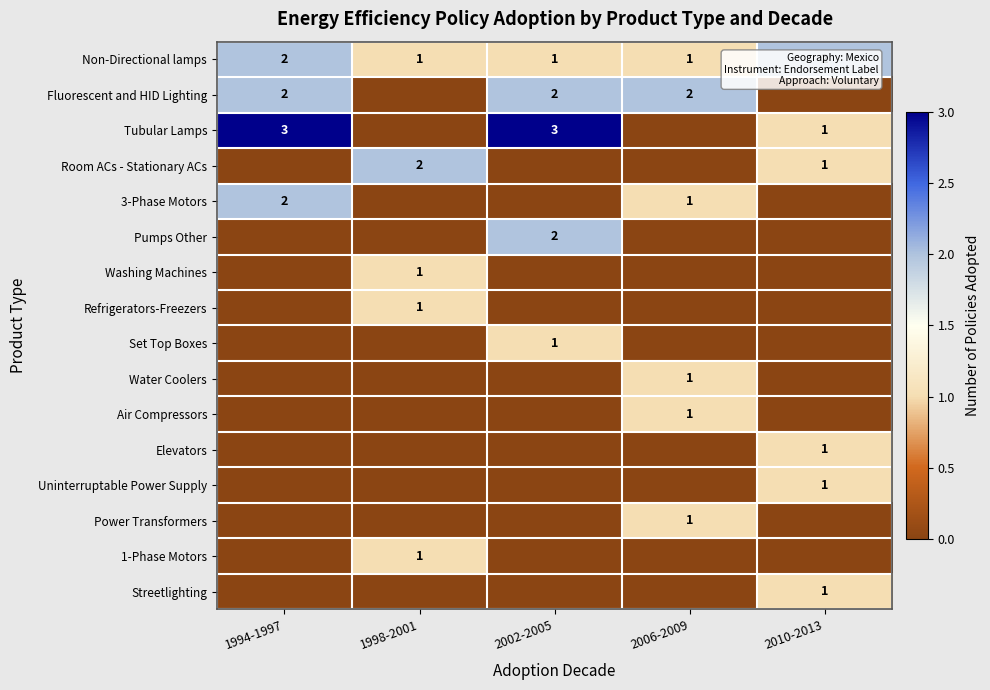

At how many categories does at least one series exceed 1?

5